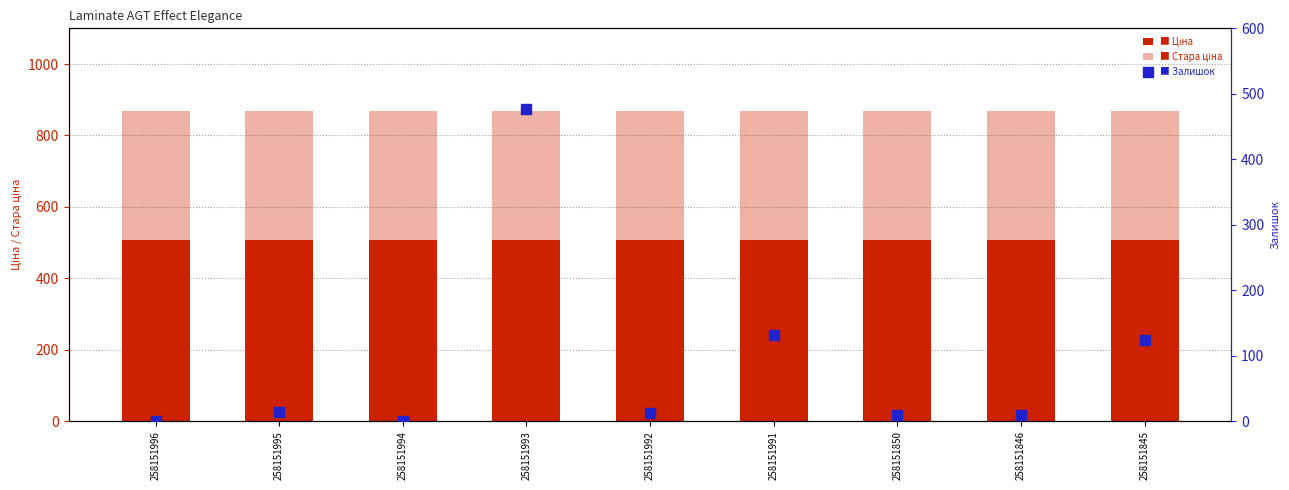

Which series reaches the maximum Y coordinate?

Стара ціна